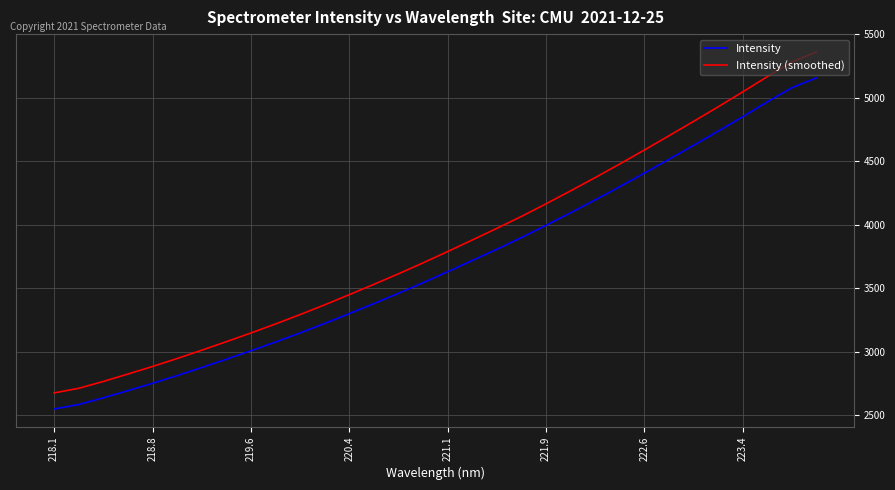

Which series has the widest spread of values?

Intensity (smoothed)